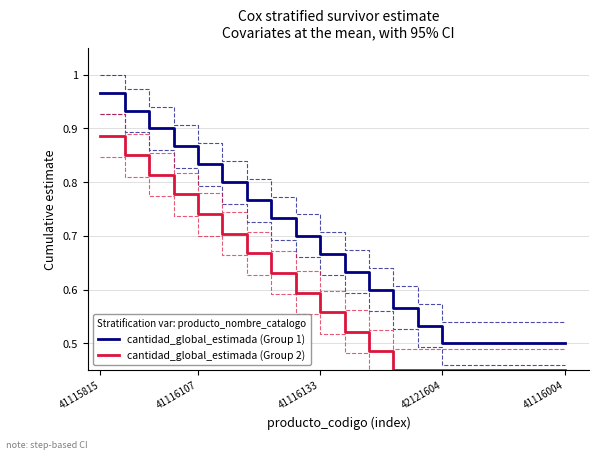

True or false: cantidad_global_estimada (Group 2) has more than 2 interior local peaks.

False